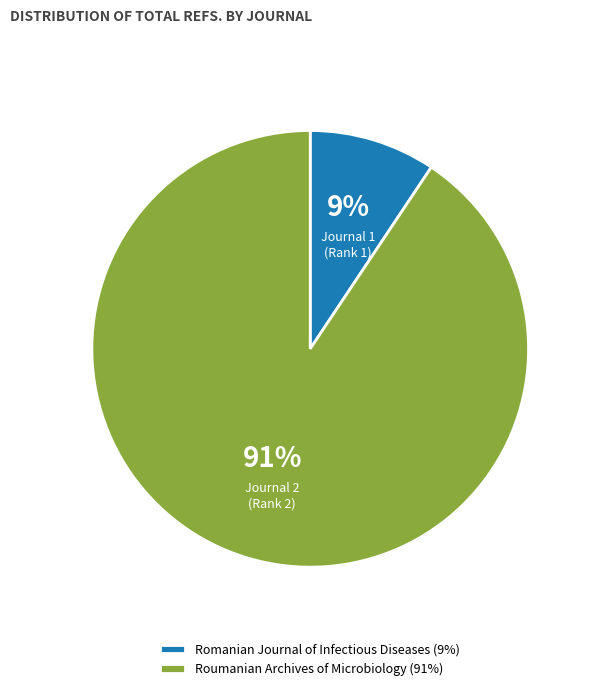

The Roumanian Archives of Microbiology slice represents 20% of the pie. True or false?

False